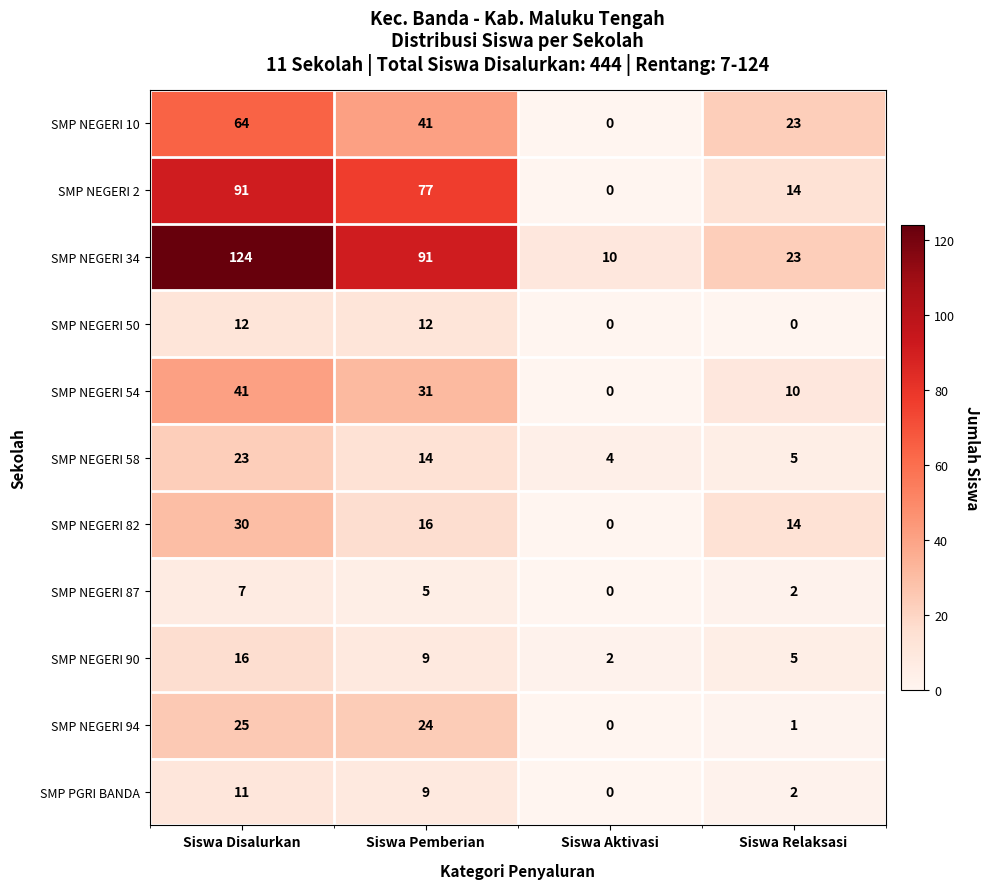

Which label corresponds to the largest value in the chart?

Siswa Disalurkan